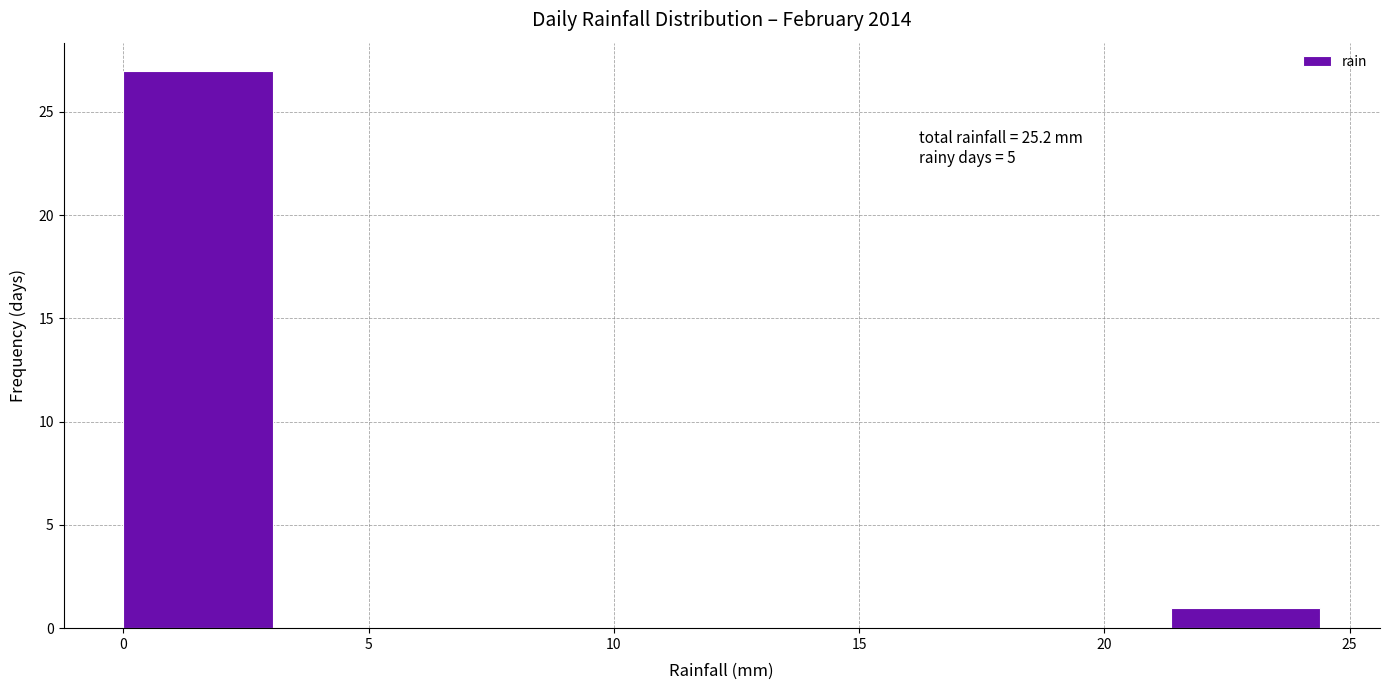

Over which range of the x-axis is the bar tallest?

0.00 to 3.05